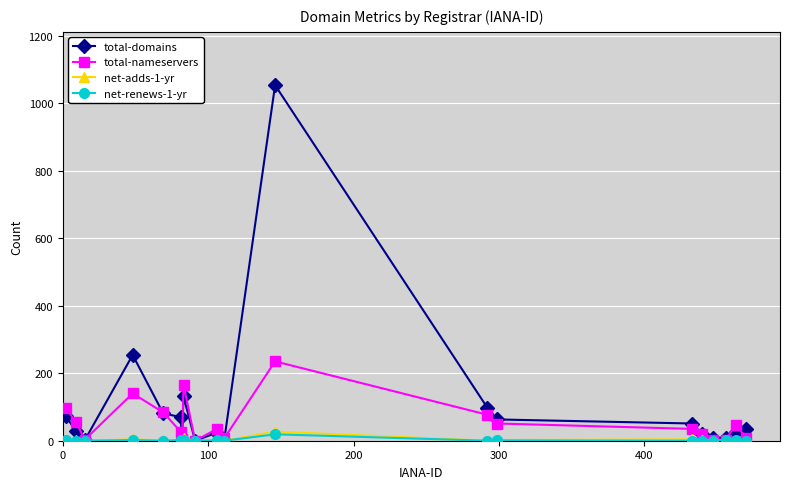

What is the maximum value for total-nameservers?

235